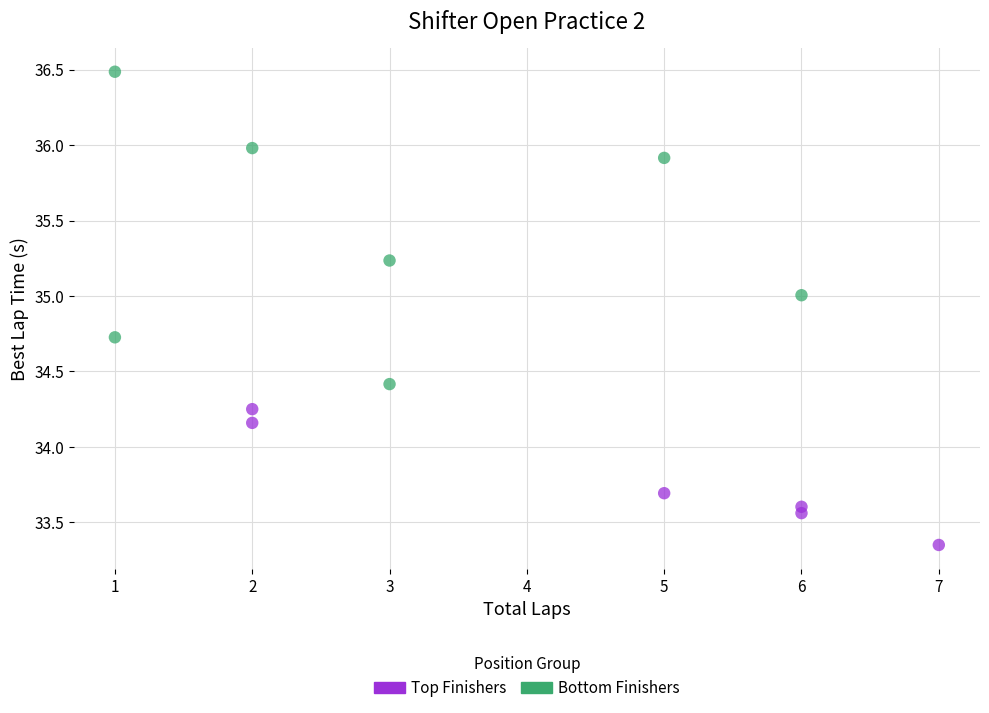

Which series contains the highest Y value?

Bottom Finishers